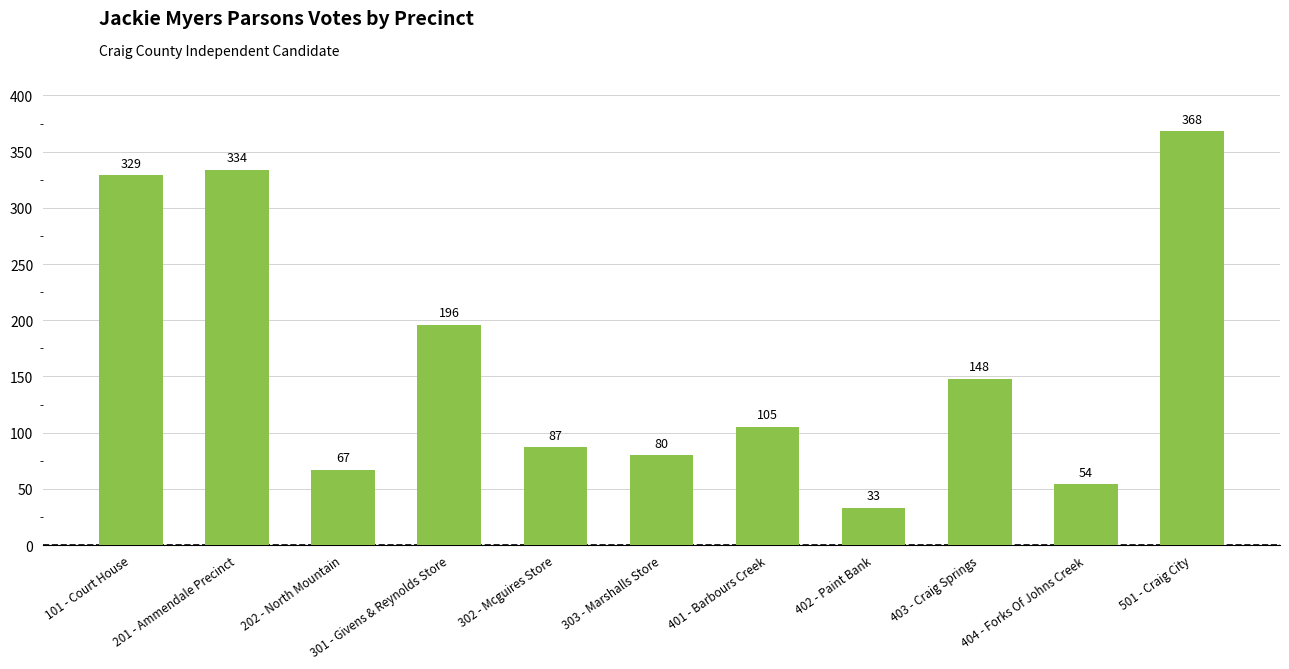

What is the average value?

164